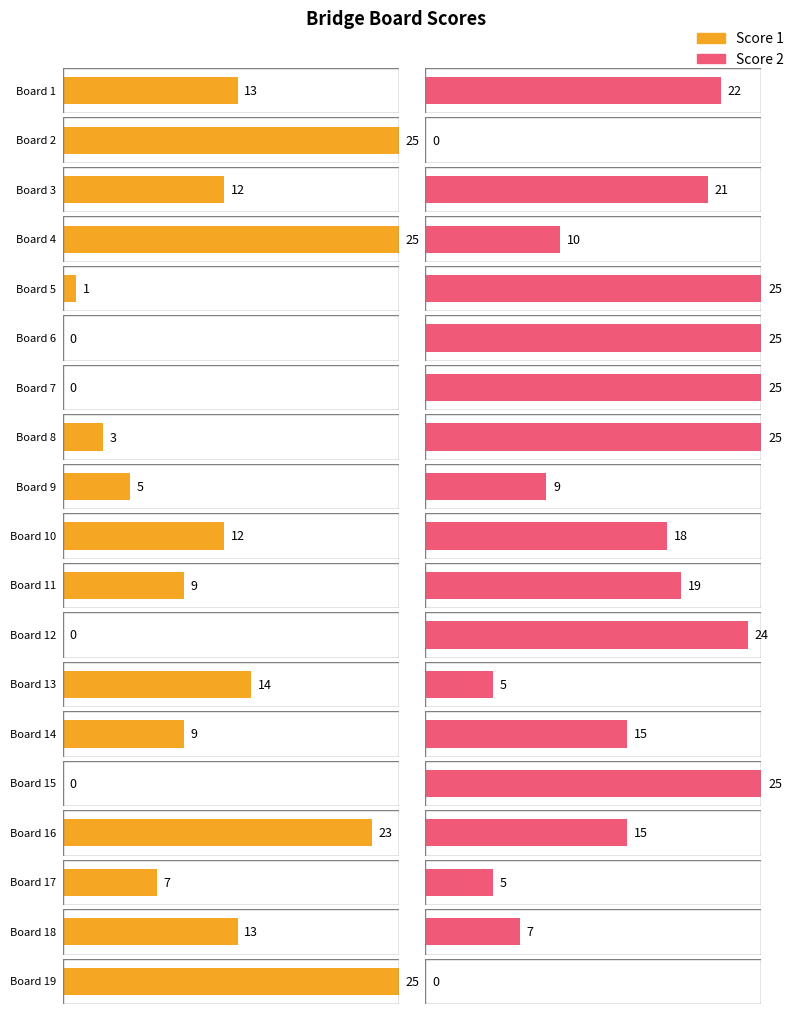

Reading right to left, extract all data points from this chart.

Score 1: 19=25	18=13	17=7	16=23	15=0	14=9	13=14	12=0	11=9	10=12	9=5	8=3	7=0	6=0	5=1	4=25	3=12	2=25	1=13
Score 2: 19=0	18=7	17=5	16=15	15=25	14=15	13=5	12=24	11=19	10=18	9=9	8=25	7=25	6=25	5=25	4=10	3=21	2=0	1=22